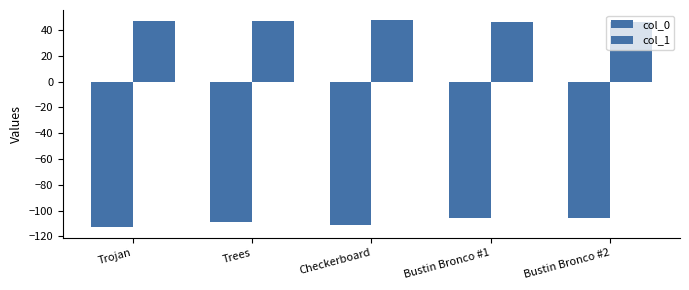

How many bars are there in total?

10